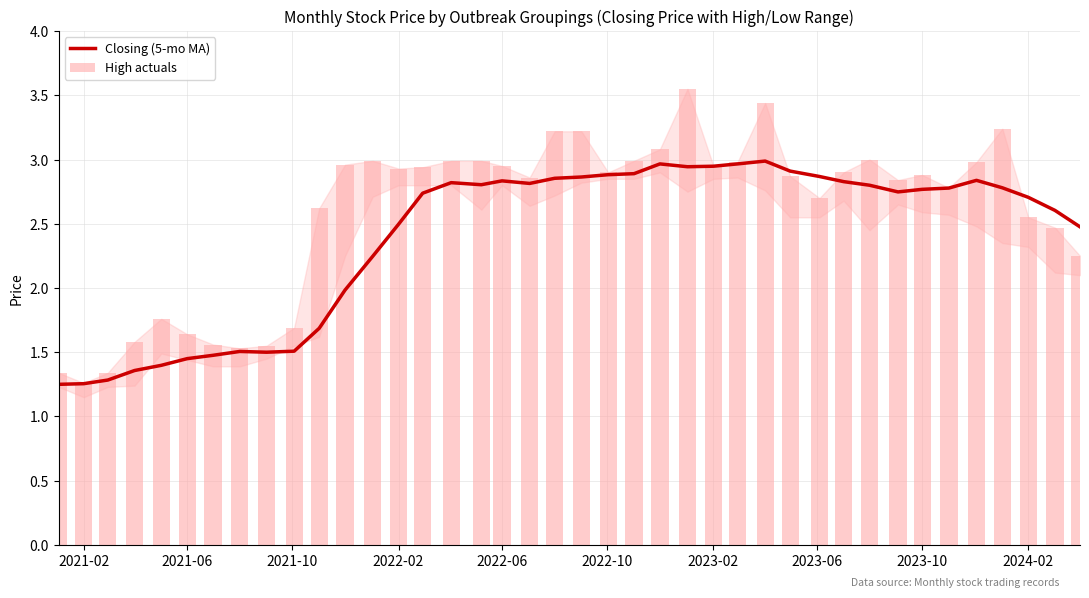

What is the highest value of the Closing (5-mo MA) series?

3.0